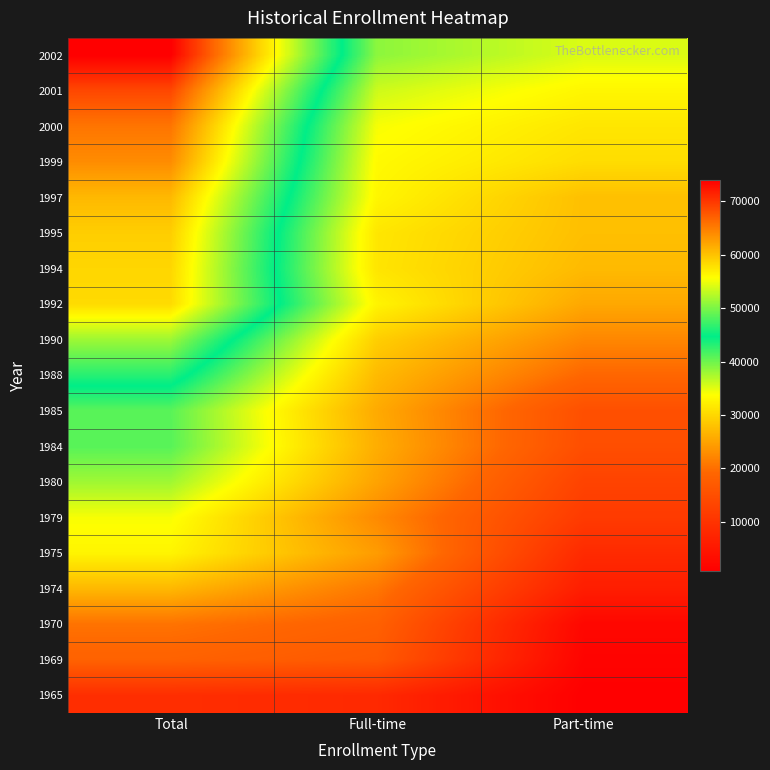

Which category has the highest value across all series?

Total